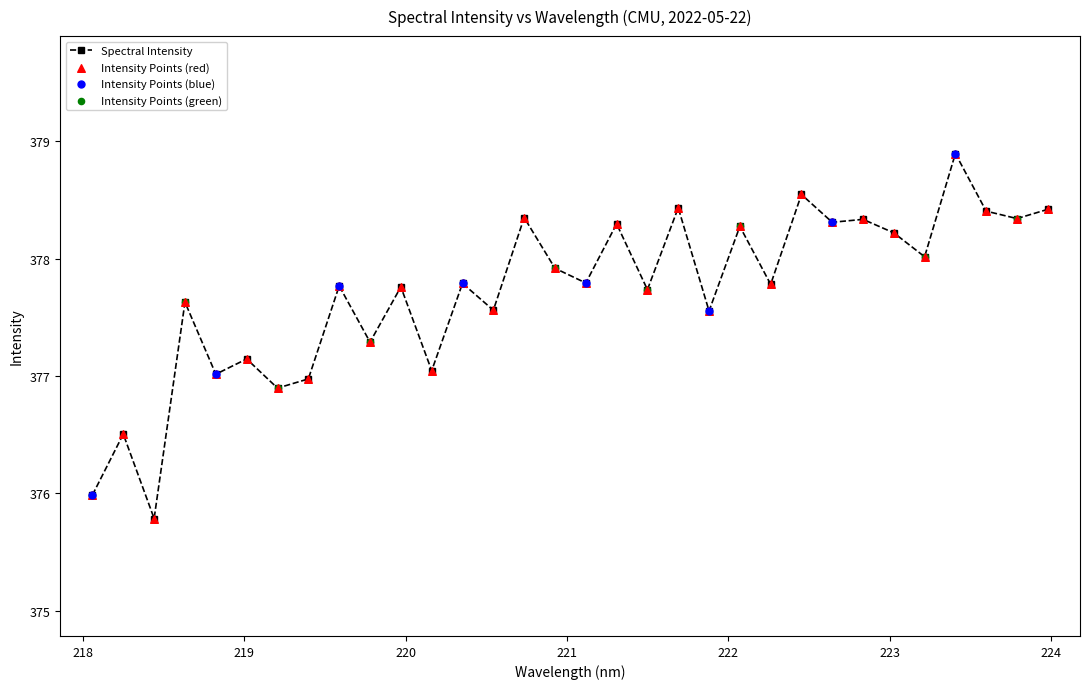

What is the greatest value displayed?

378.9